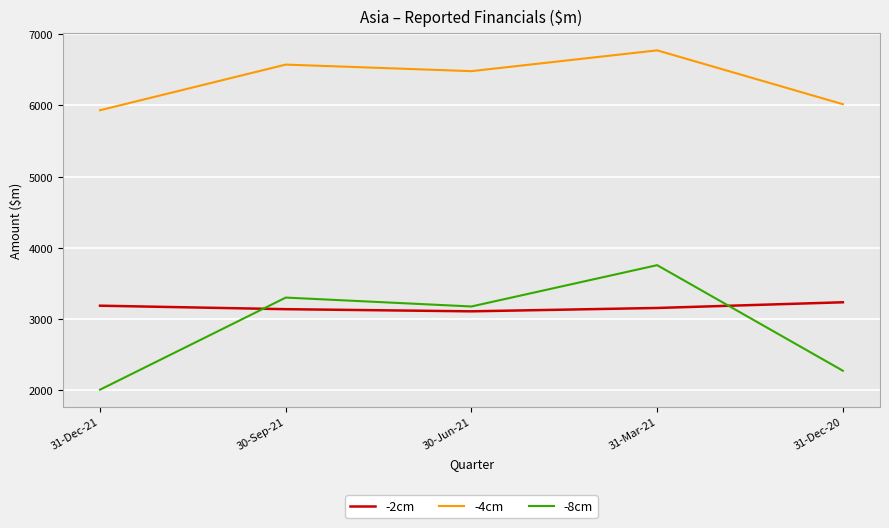

Rank the categories by -8cm value from highest to lowest.

31-Mar-21, 30-Sep-21, 30-Jun-21, 31-Dec-20, 31-Dec-21